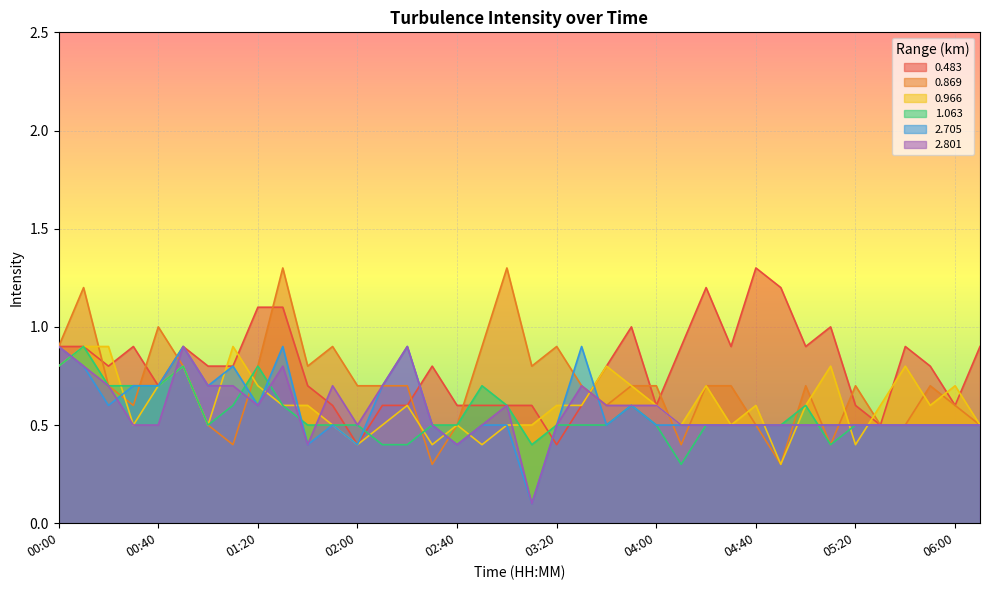

Does the chart display data point markers on the line(s)?

No